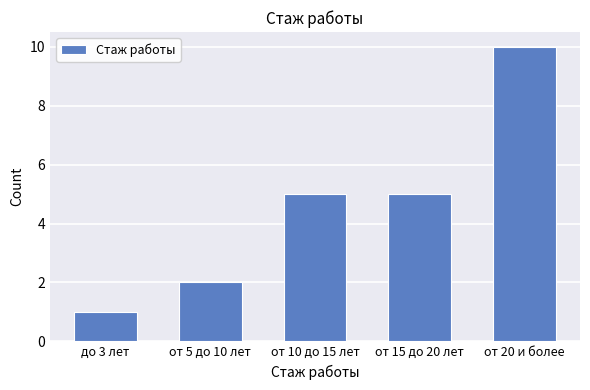

The value at от 20 и более is 6. True or false?

False